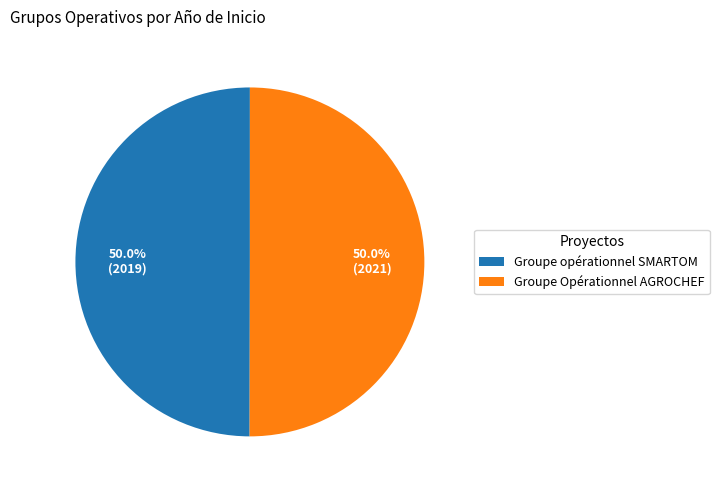

Combined, what portion of the pie is Groupe Opérationnel AGROCHEF and Groupe opérationnel SMARTOM?

100.0%